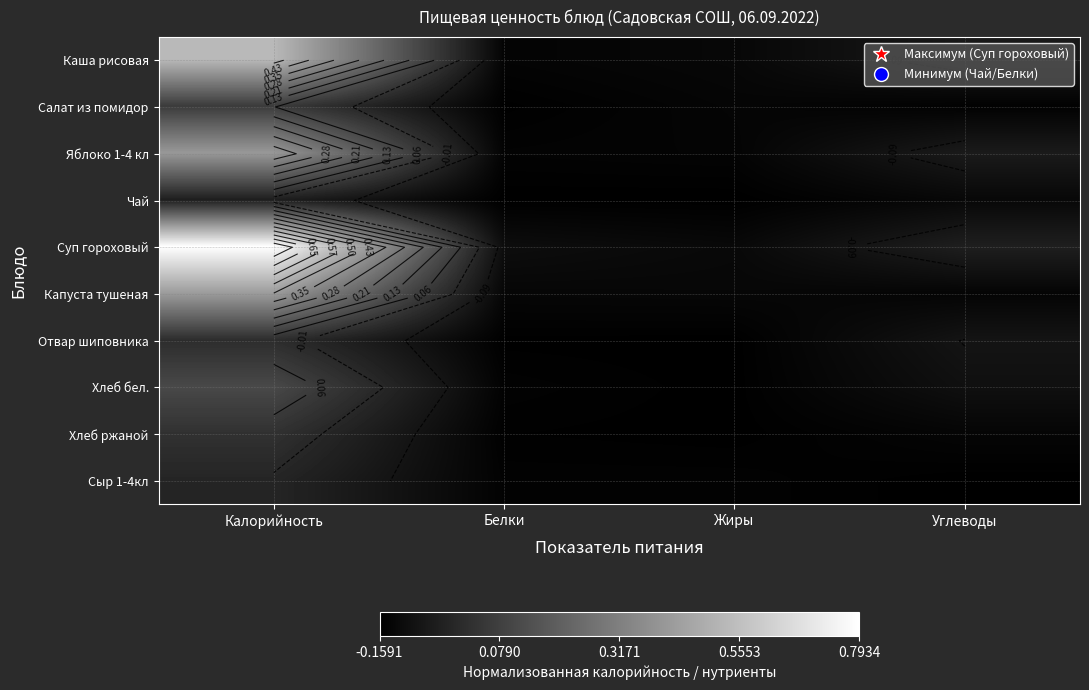

Is it true that Хлеб бел. equals 0.1 at Калорийность?

True